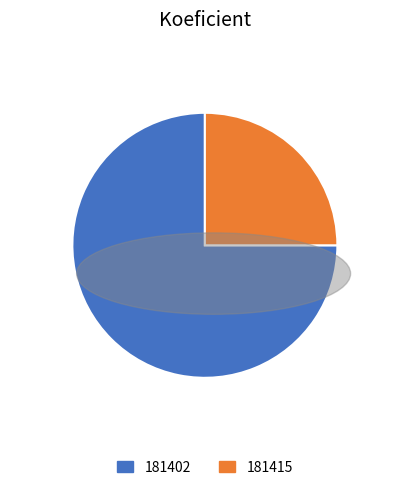

Does 181402 account for over 50% of the chart?

Yes